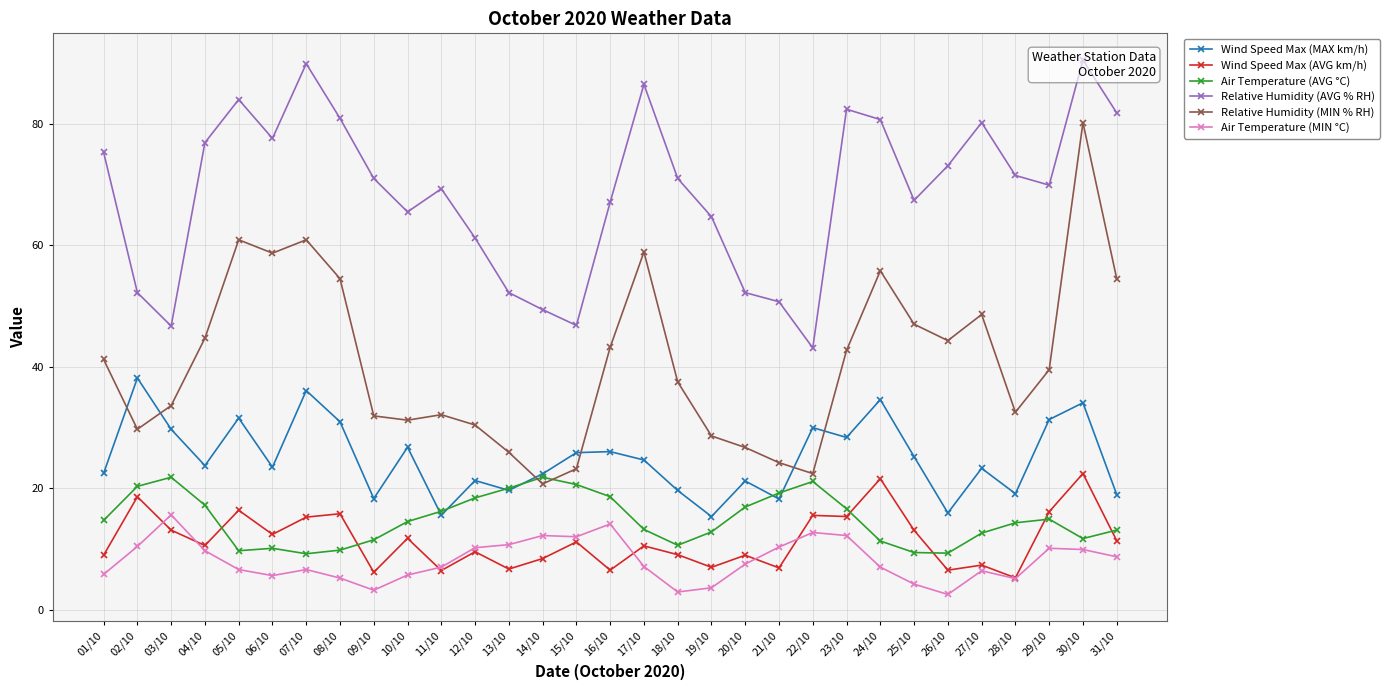

What are all the series names shown in the legend?

Wind Speed Max (MAX km/h), Wind Speed Max (AVG km/h), Air Temperature (AVG °C), Relative Humidity (AVG % RH), Relative Humidity (MIN % RH), Air Temperature (MIN °C)